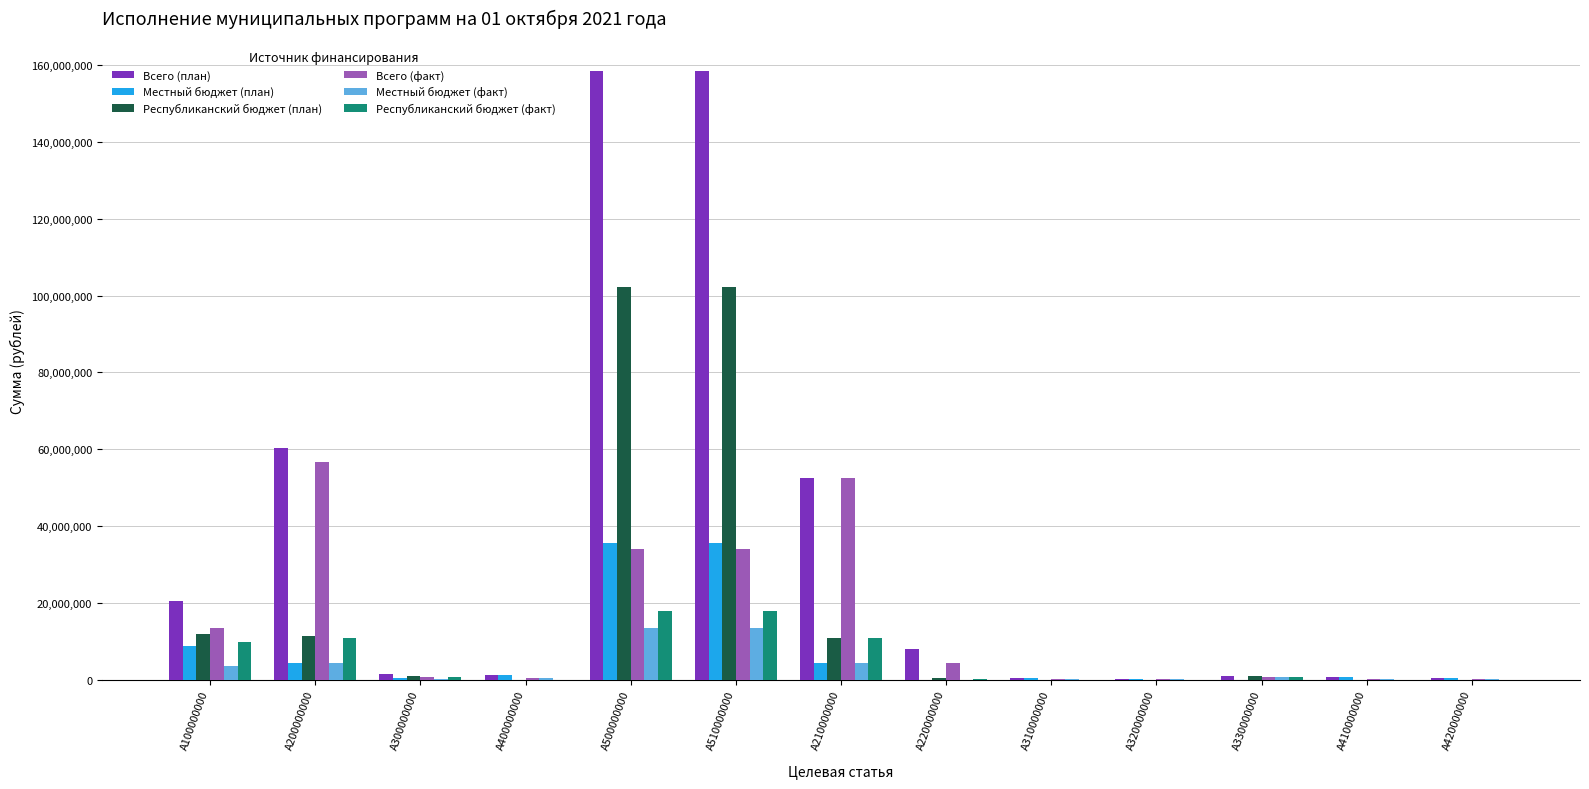

What is the spread (max minus min) of values at A400000000?

1300000.0